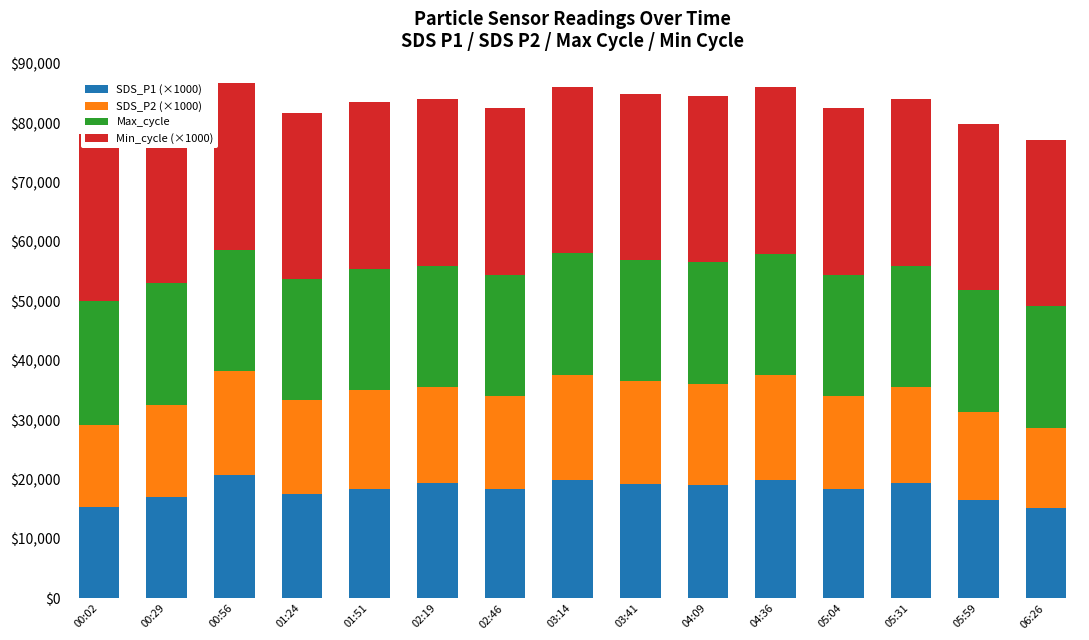

Is it true that Max_cycle equals 12329 at 06:26?

False